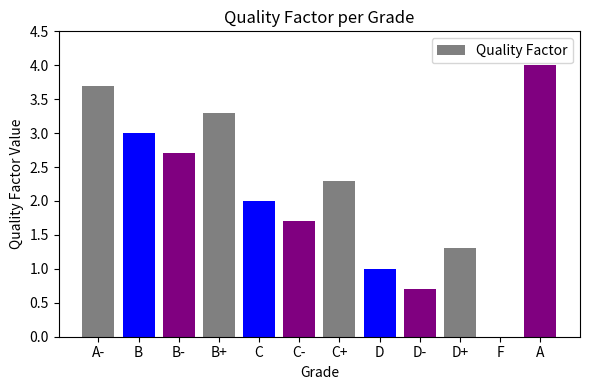

What is the maximum value shown in the chart?

4.0